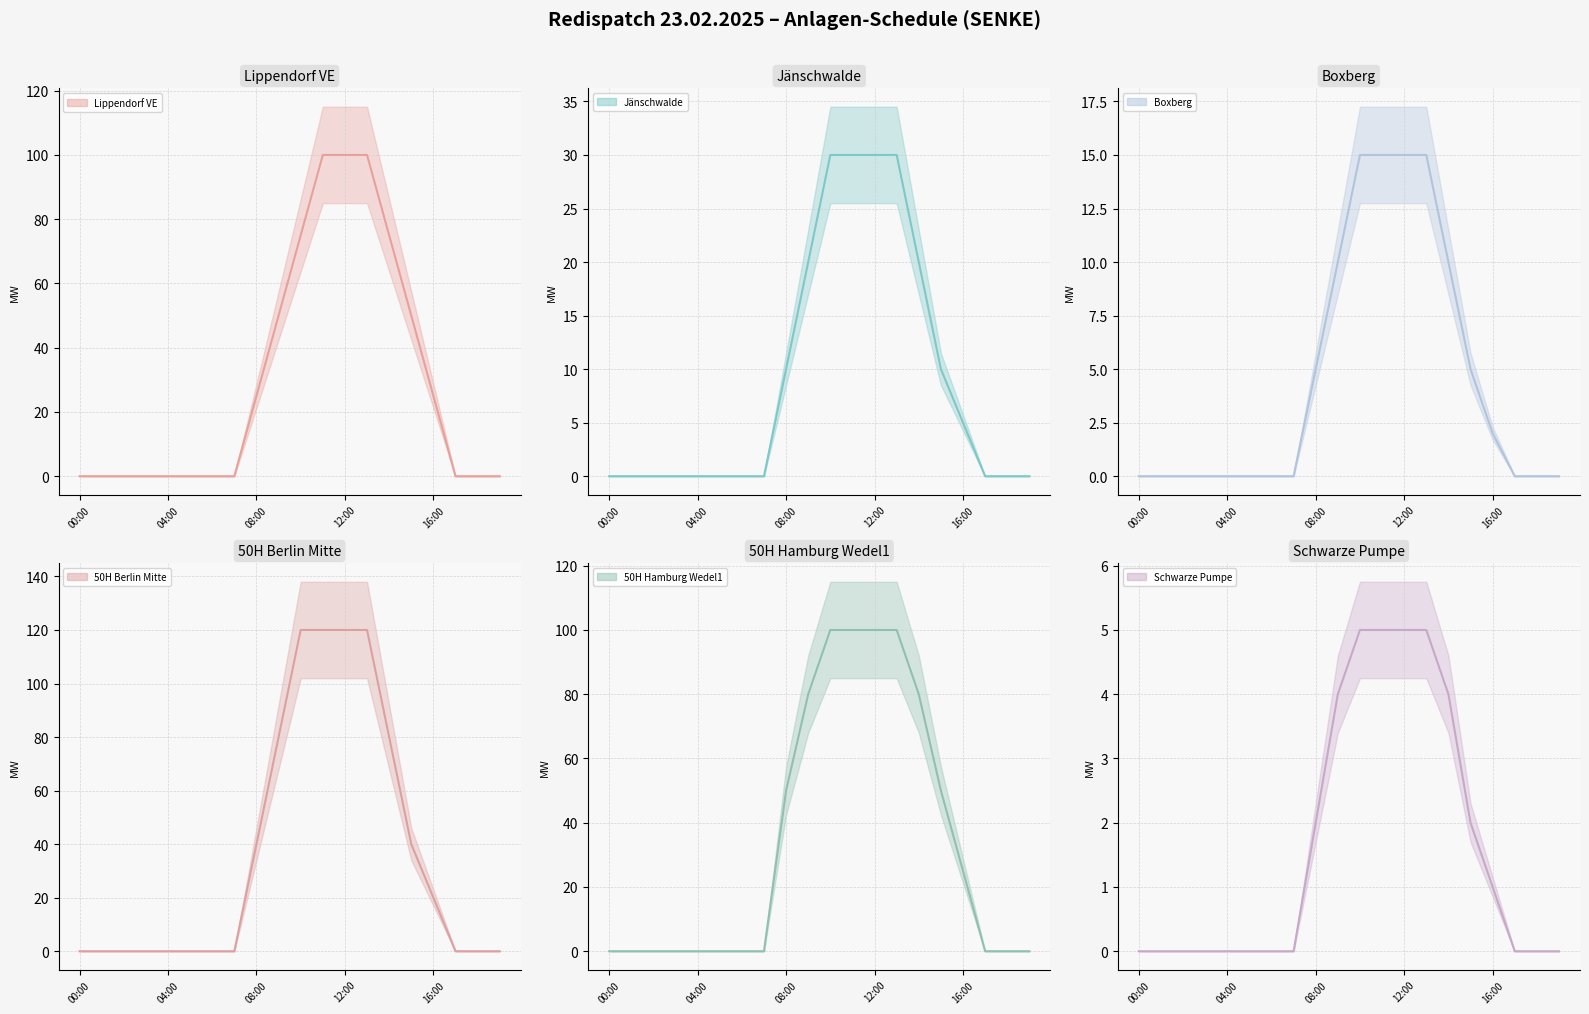

Reading right to left, transcribe all the data shown in this chart.

Lippendorf VE: 0	0	0	25	50	75	100	100	100	75	50	25	0	0	0	0	0	0	0	0
Jänschwalde: 0	0	0	5	10	20	30	30	30	30	20	10	0	0	0	0	0	0	0	0
Boxberg: 0	0	0	2	5	10	15	15	15	15	10	5	0	0	0	0	0	0	0	0
50H Berlin Mitte: 0	0	0	20	40	80	120	120	120	120	80	40	0	0	0	0	0	0	0	0
50H Hamburg Wedel1: 0	0	0	25	50	80	100	100	100	100	80	50	0	0	0	0	0	0	0	0
Schwarze Pumpe: 0	0	0	1	2	4	5	5	5	5	4	2	0	0	0	0	0	0	0	0